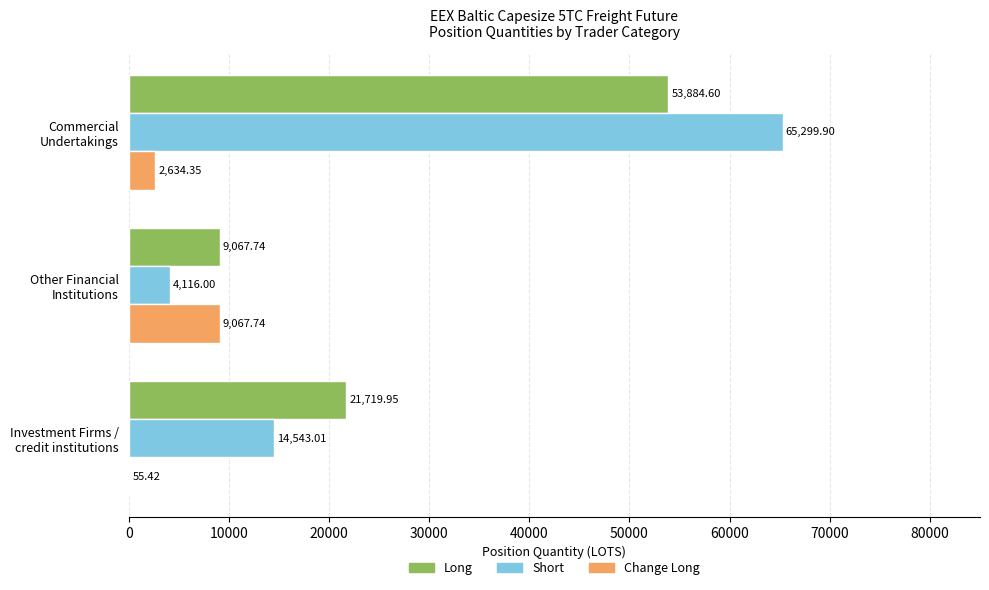

What is the sum of all Short values?

83958.9